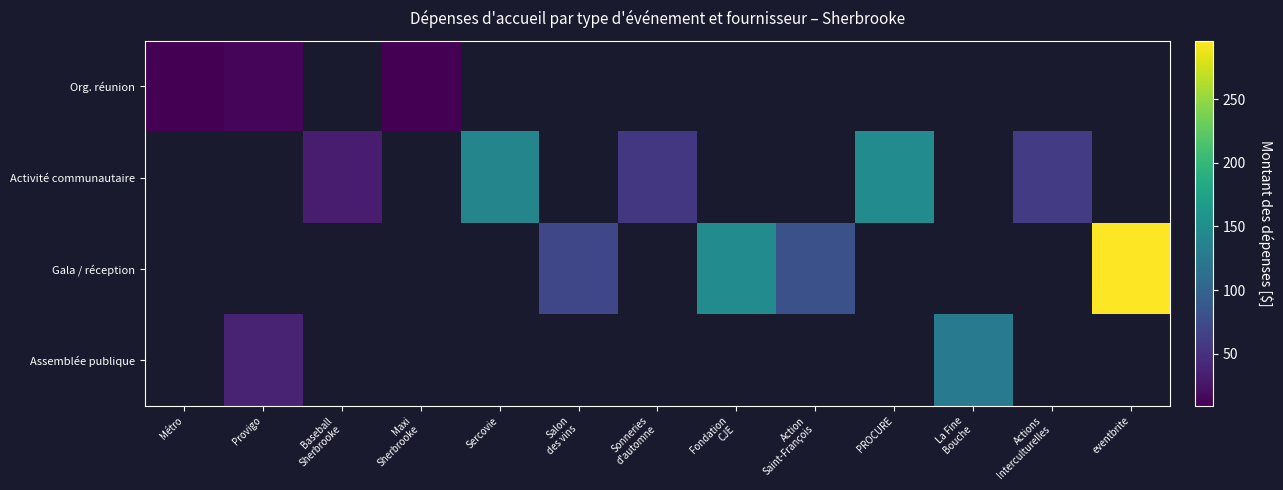

Where is Org. réunion nearest to the value 11?

Maxi Sherbrooke